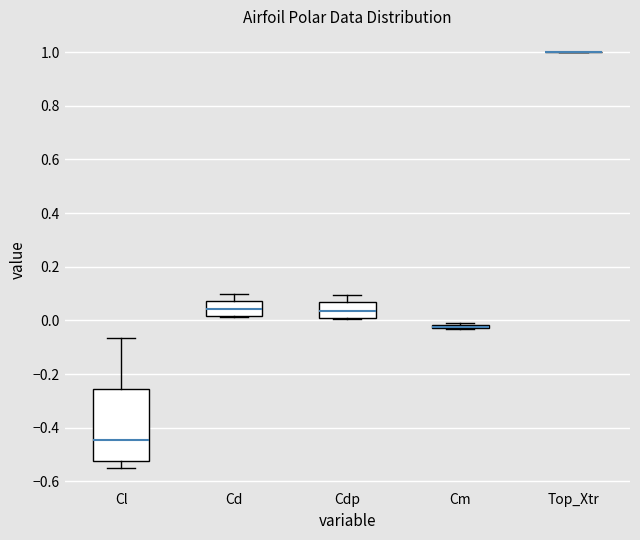

Reading left to right, read every box against the y-axis: the position of its median line, the range the box covers, and the ends of its whiskers. The values are not printed on the chart, so give them approximately, as read against the axis.

Cl: median -0.44, box -0.52 to -0.26, whiskers -0.54 to -0.06
Cd: median 0.04, box 0.02 to 0.08, whiskers 0.02 (just below the box's lower edge) to 0.10
Cdp: median 0.04, box 0.00 to 0.06, whiskers 0.00 to 0.10
Cm: box collapsed to a line at -0.02, whiskers -0.04 to -0.02
Top_Xtr: box collapsed to a line at 1.00, whiskers 1.00 to 1.00